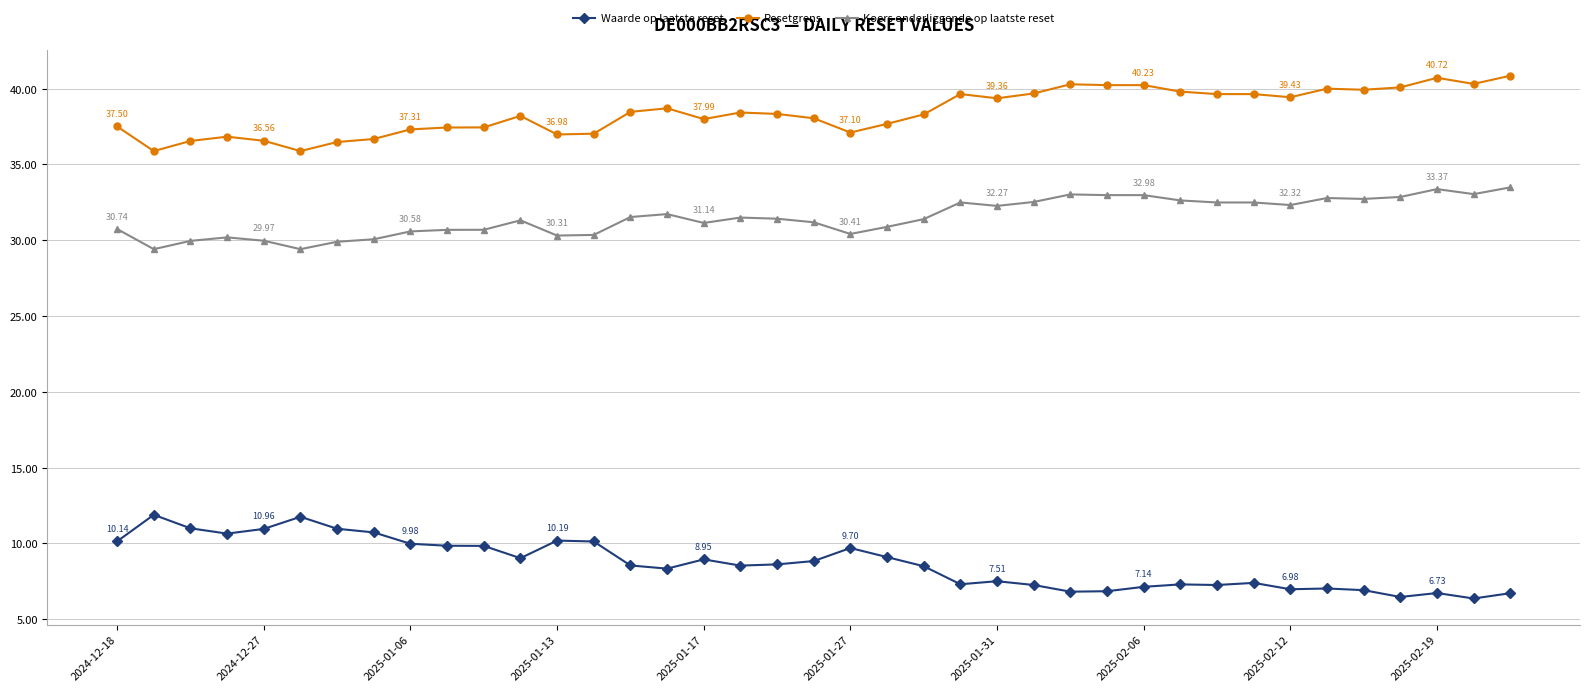

What is the minimum value for Resetgrens?

35.9